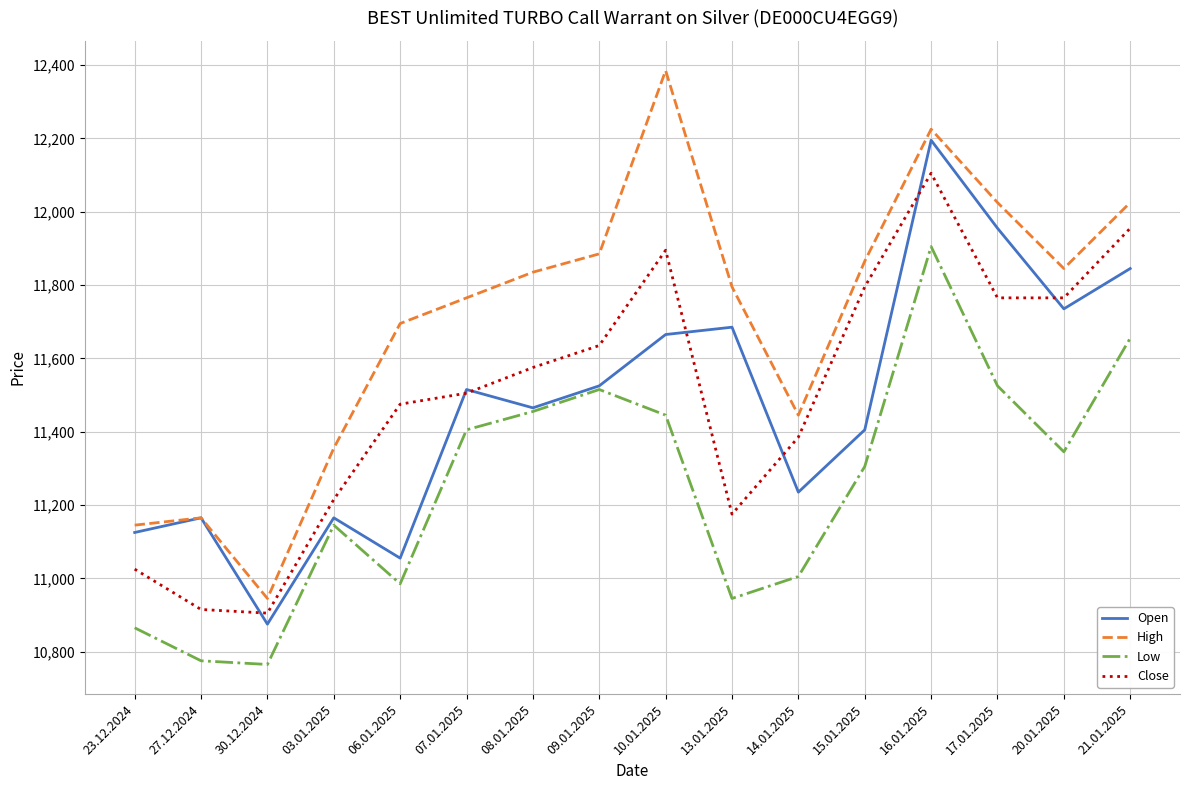

Between 06.01.2025 and 21.01.2025, which series saw the biggest shift?

Open